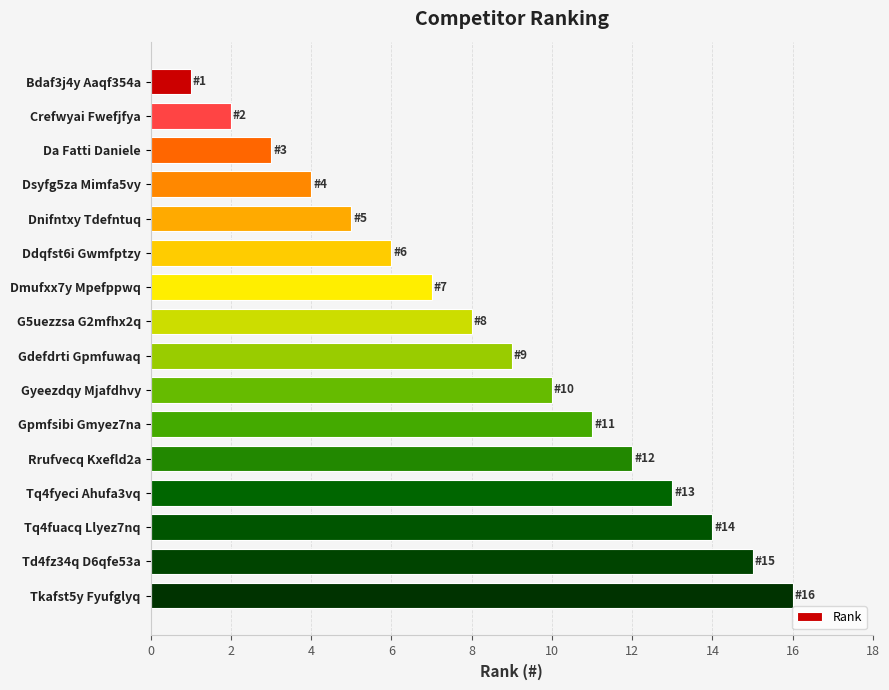

Count the number of categories in the chart.

16